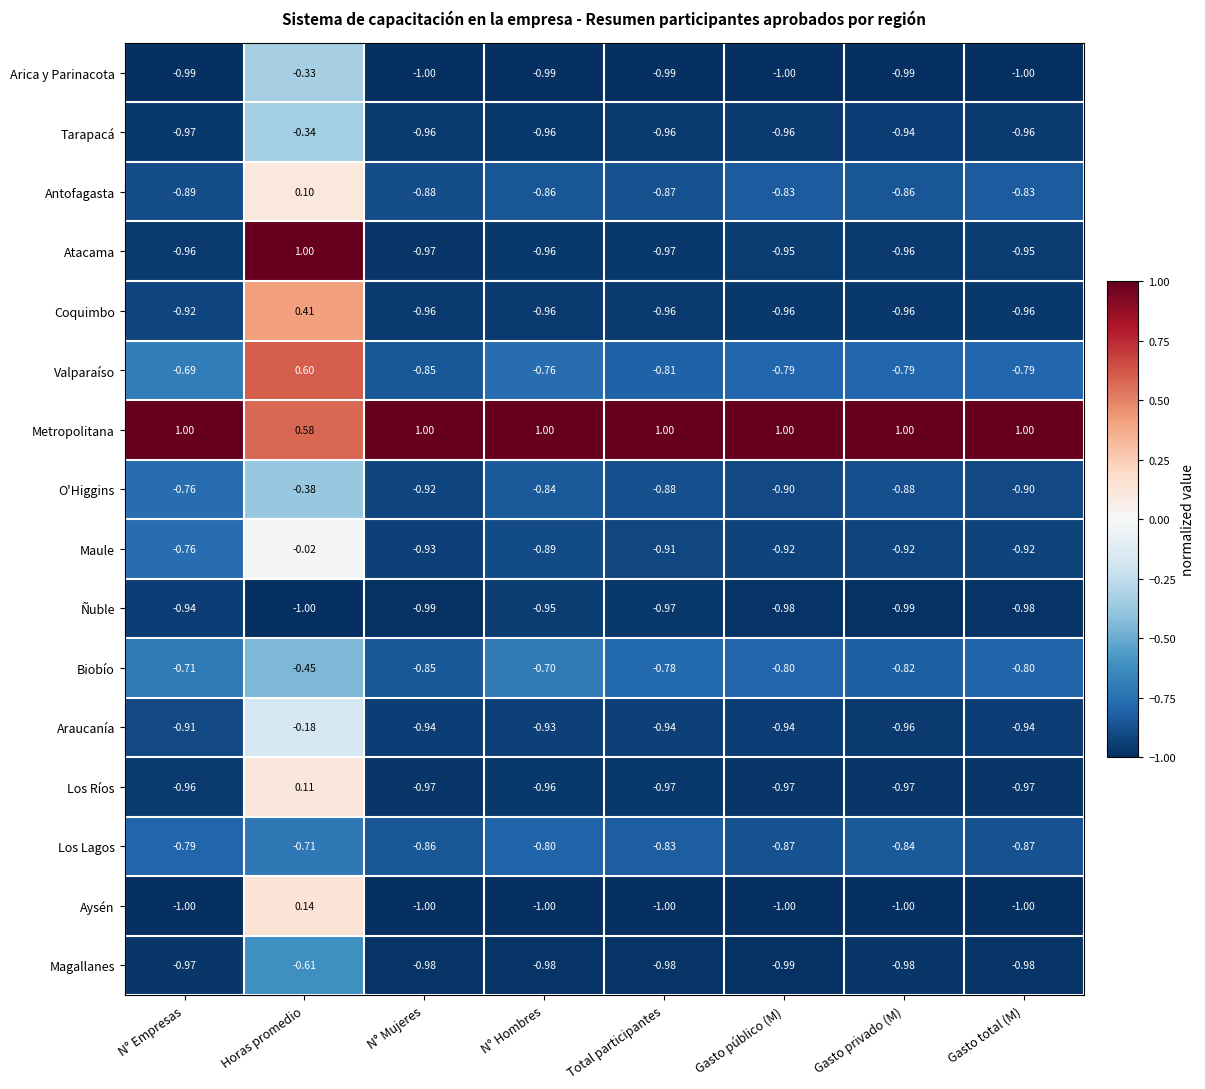

Where does the Los Ríos series first go above 0?

Horas promedio